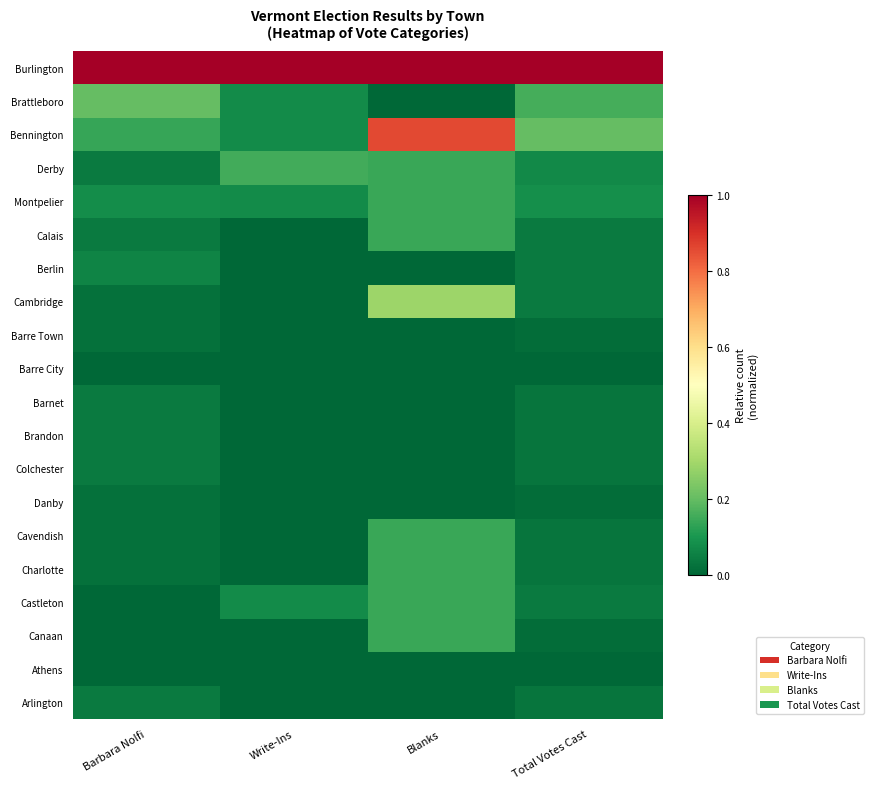

Reading left to right, extract all data points from this chart.

Burlington: Barbara Nolfi=1.0	Write-Ins=1.0	Blanks=1.0	Total Votes Cast=1.0
Brattleboro: Barbara Nolfi=0.2	Write-Ins=0.1	Blanks=0.0	Total Votes Cast=0.2
Bennington: Barbara Nolfi=0.1	Write-Ins=0.1	Blanks=0.9	Total Votes Cast=0.2
Derby: Barbara Nolfi=0.0	Write-Ins=0.2	Blanks=0.1	Total Votes Cast=0.1
Montpelier: Barbara Nolfi=0.1	Write-Ins=0.1	Blanks=0.1	Total Votes Cast=0.1
Calais: Barbara Nolfi=0.0	Write-Ins=0.0	Blanks=0.1	Total Votes Cast=0.0
Berlin: Barbara Nolfi=0.1	Write-Ins=0.0	Blanks=0.0	Total Votes Cast=0.0
Cambridge: Barbara Nolfi=0.0	Write-Ins=0.0	Blanks=0.3	Total Votes Cast=0.0
Barre Town: Barbara Nolfi=0.0	Write-Ins=0.0	Blanks=0.0	Total Votes Cast=0.0
Barre City: Barbara Nolfi=0.0	Write-Ins=0.0	Blanks=0.0	Total Votes Cast=0.0
Barnet: Barbara Nolfi=0.0	Write-Ins=0.0	Blanks=0.0	Total Votes Cast=0.0
Brandon: Barbara Nolfi=0.0	Write-Ins=0.0	Blanks=0.0	Total Votes Cast=0.0
Colchester: Barbara Nolfi=0.0	Write-Ins=0.0	Blanks=0.0	Total Votes Cast=0.0
Danby: Barbara Nolfi=0.0	Write-Ins=0.0	Blanks=0.0	Total Votes Cast=0.0
Cavendish: Barbara Nolfi=0.0	Write-Ins=0.0	Blanks=0.1	Total Votes Cast=0.0
Charlotte: Barbara Nolfi=0.0	Write-Ins=0.0	Blanks=0.1	Total Votes Cast=0.0
Castleton: Barbara Nolfi=0.0	Write-Ins=0.1	Blanks=0.1	Total Votes Cast=0.0
Canaan: Barbara Nolfi=0.0	Write-Ins=0.0	Blanks=0.1	Total Votes Cast=0.0
Athens: Barbara Nolfi=0.0	Write-Ins=0.0	Blanks=0.0	Total Votes Cast=0.0
Arlington: Barbara Nolfi=0.0	Write-Ins=0.0	Blanks=0.0	Total Votes Cast=0.0